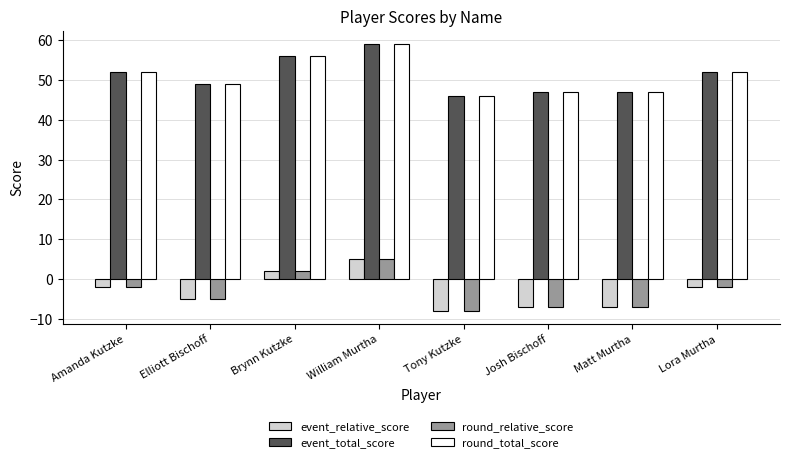

What is the difference between the highest and lowest values at Brynn Kutzke?

54